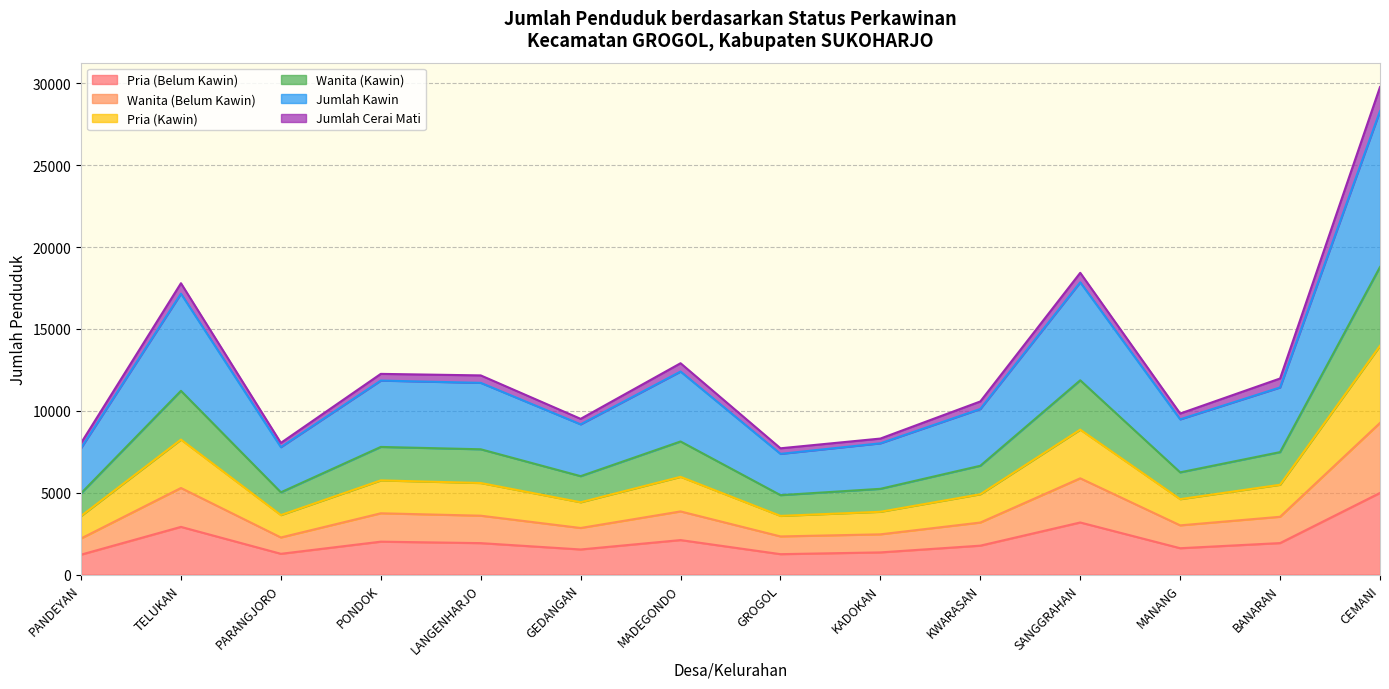

How many lines are shown in the chart?

6